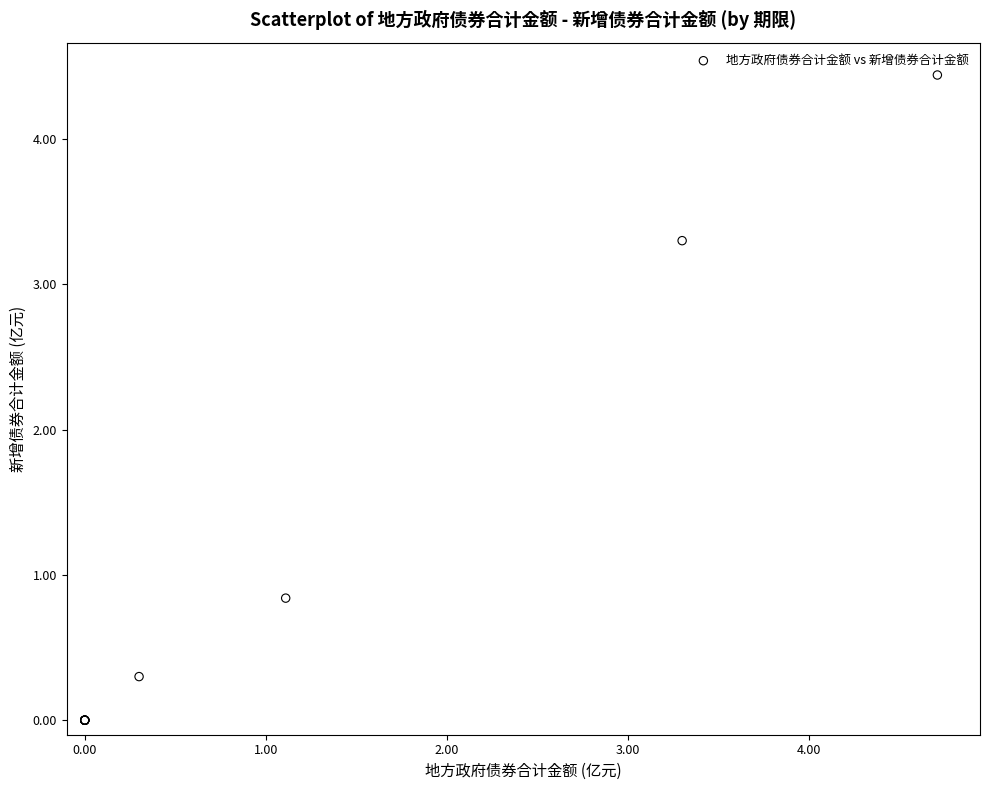

What Y value in the scatter plot is closest to 2?

0.8